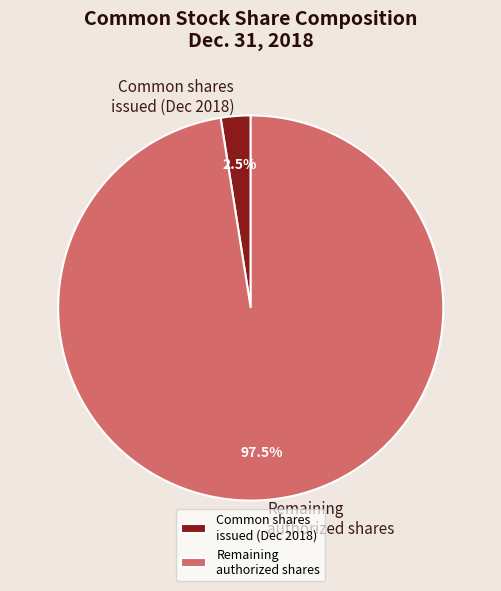

Is there any slice that represents more than half of the pie?

Yes